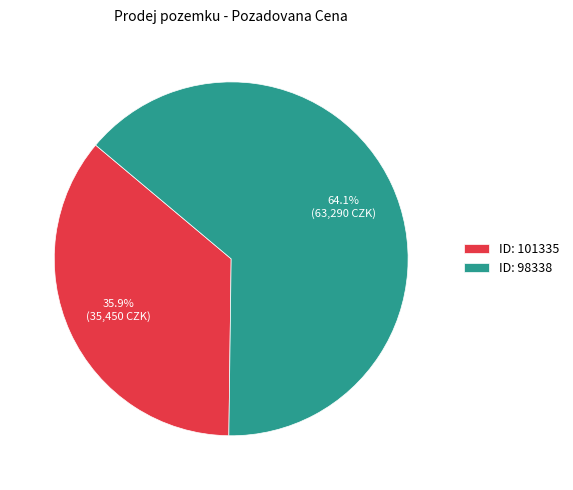

Rank the categories by value from highest to lowest.

ID: 98338, ID: 101335